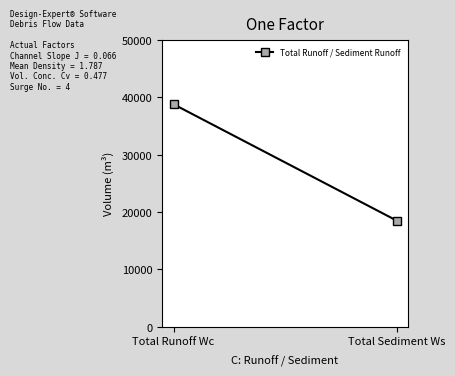

Reading left to right, extract all data points from this chart.

Total Runoff Wc=38802	Total Sediment Ws=18506